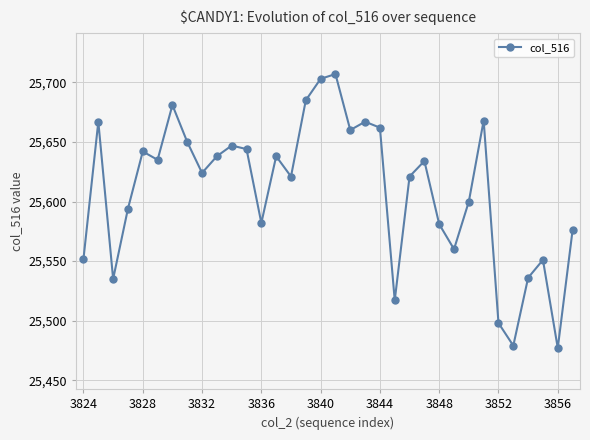

What is the value of the 2nd point from the left?

25667